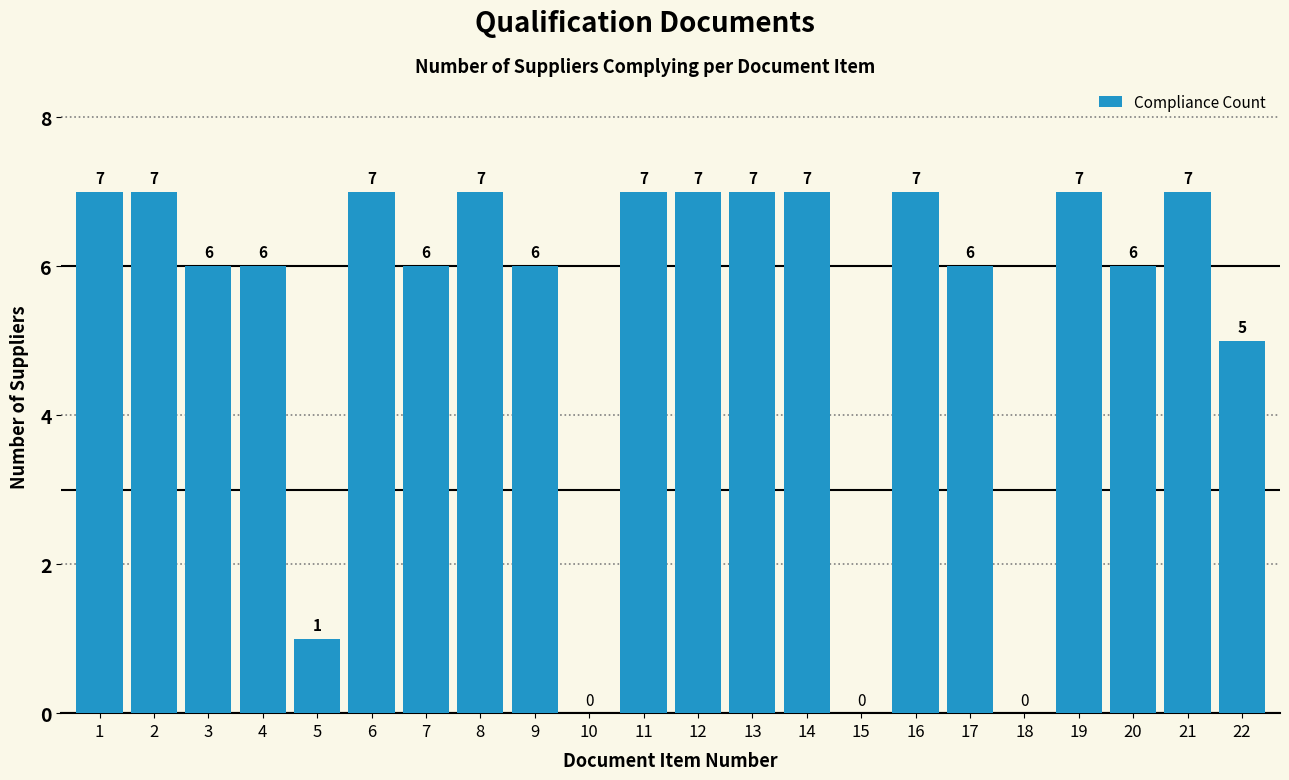

Reading left to right, list all the values displayed in this chart.

1=7	2=7	3=6	4=6	5=1	6=7	7=6	8=7	9=6	10=0	11=7	12=7	13=7	14=7	15=0	16=7	17=6	18=0	19=7	20=6	21=7	22=5